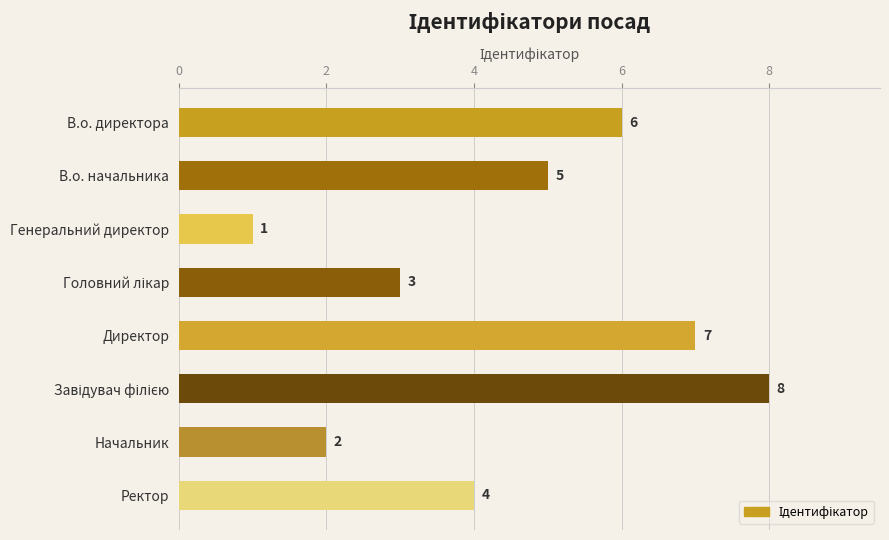

What is the label of the 6th bar from the bottom?

Генеральний директор